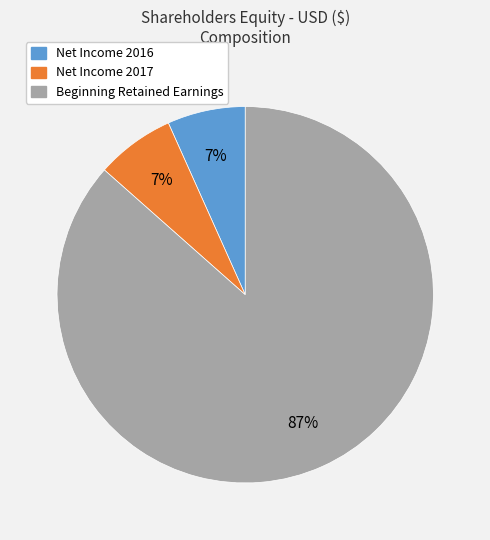

Is Net Income 2016 the majority of the pie?

No